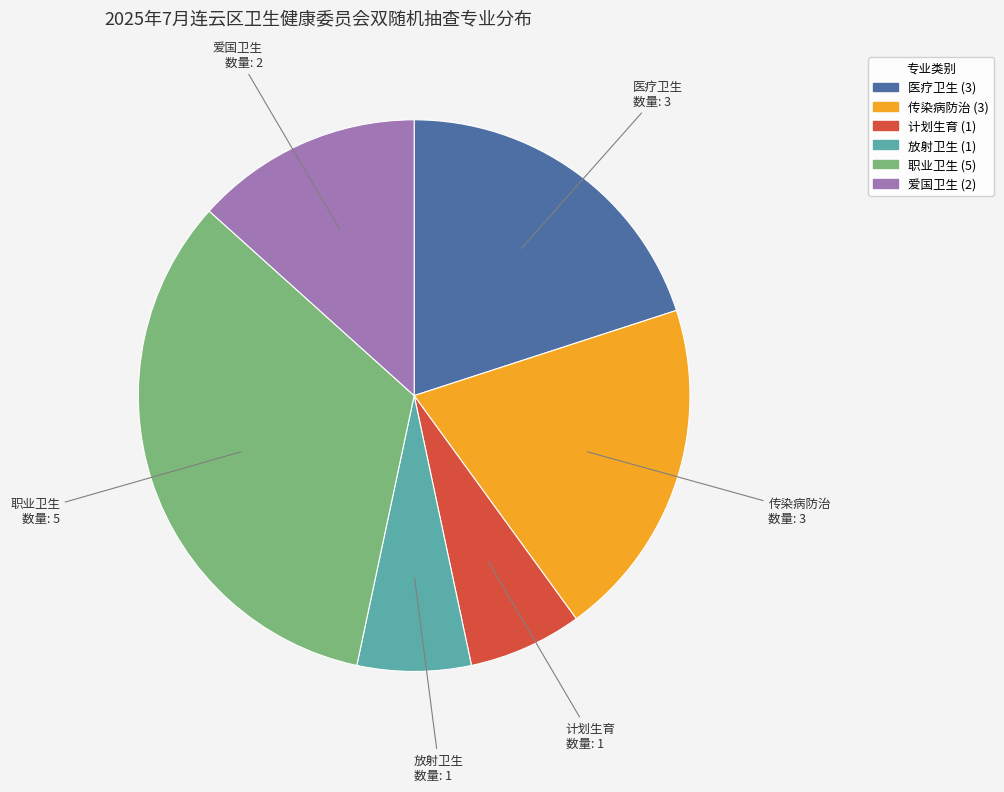

Do 职业卫生 and 医疗卫生 together represent more than half of the pie?

Yes